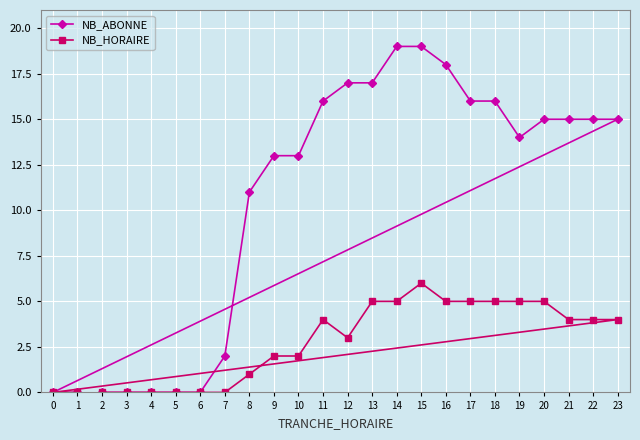

List the series in order of their overall mean, highest first.

NB_ABONNE, NB_HORAIRE